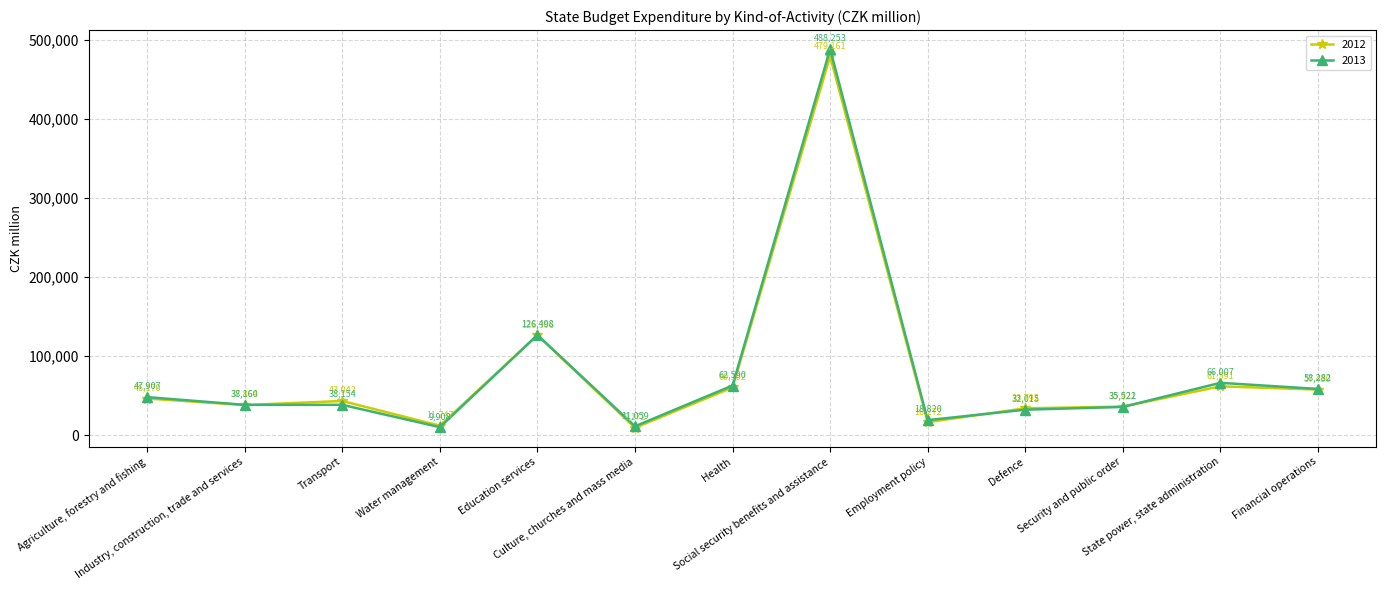

True or false: 2013 has more than 0 interior local peaks.

True